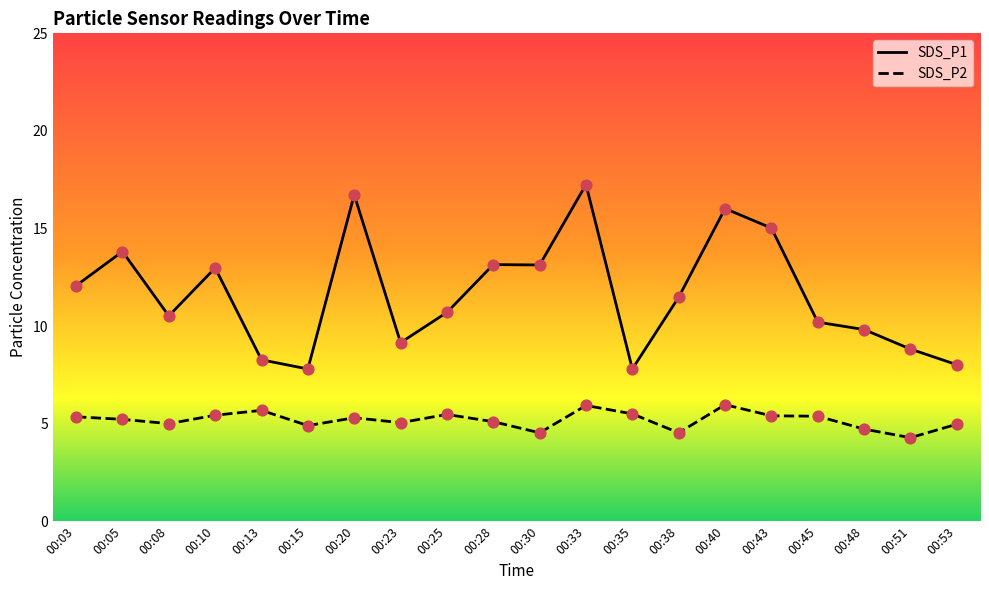

What is the total value across all series at 00:33?

23.2